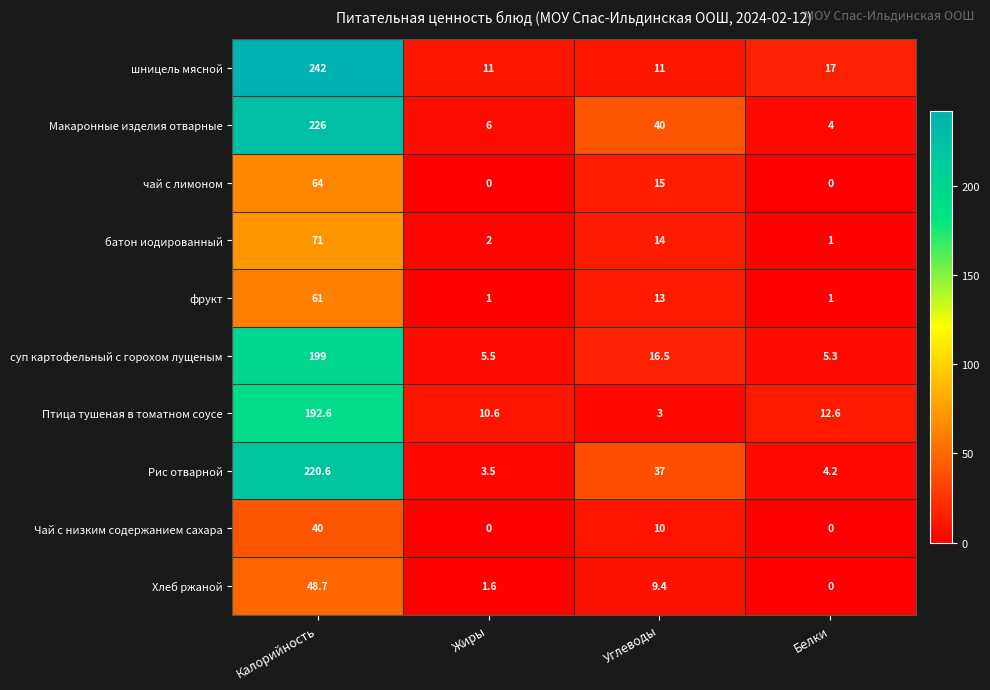

Rank the series at Углеводы from highest to lowest value.

Макаронные изделия отварные, Рис отварной, суп картофельный с горохом лущеным, чай с лимоном, батон иодированный, фрукт, шницель мясной, Чай с низким содержанием сахара, Хлеб ржаной, Птица тушеная в томатном соусе